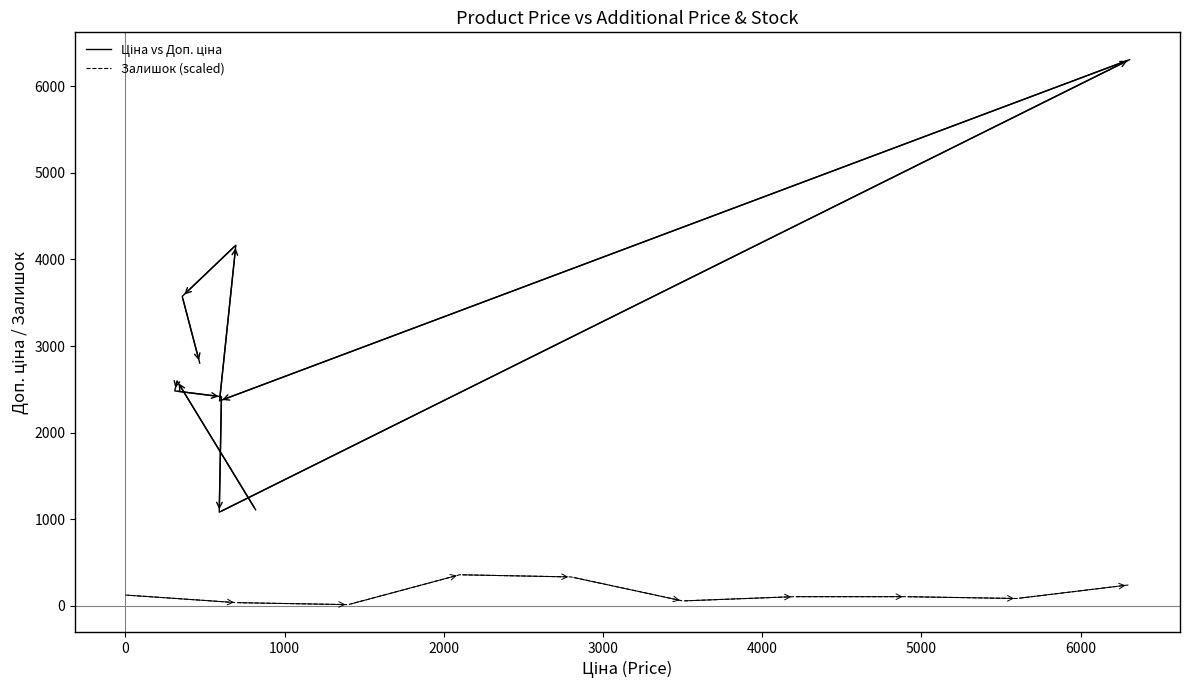

At 2000, list the series in order from largest to smallest.

Ціна vs Доп. ціна, Залишок (scaled)